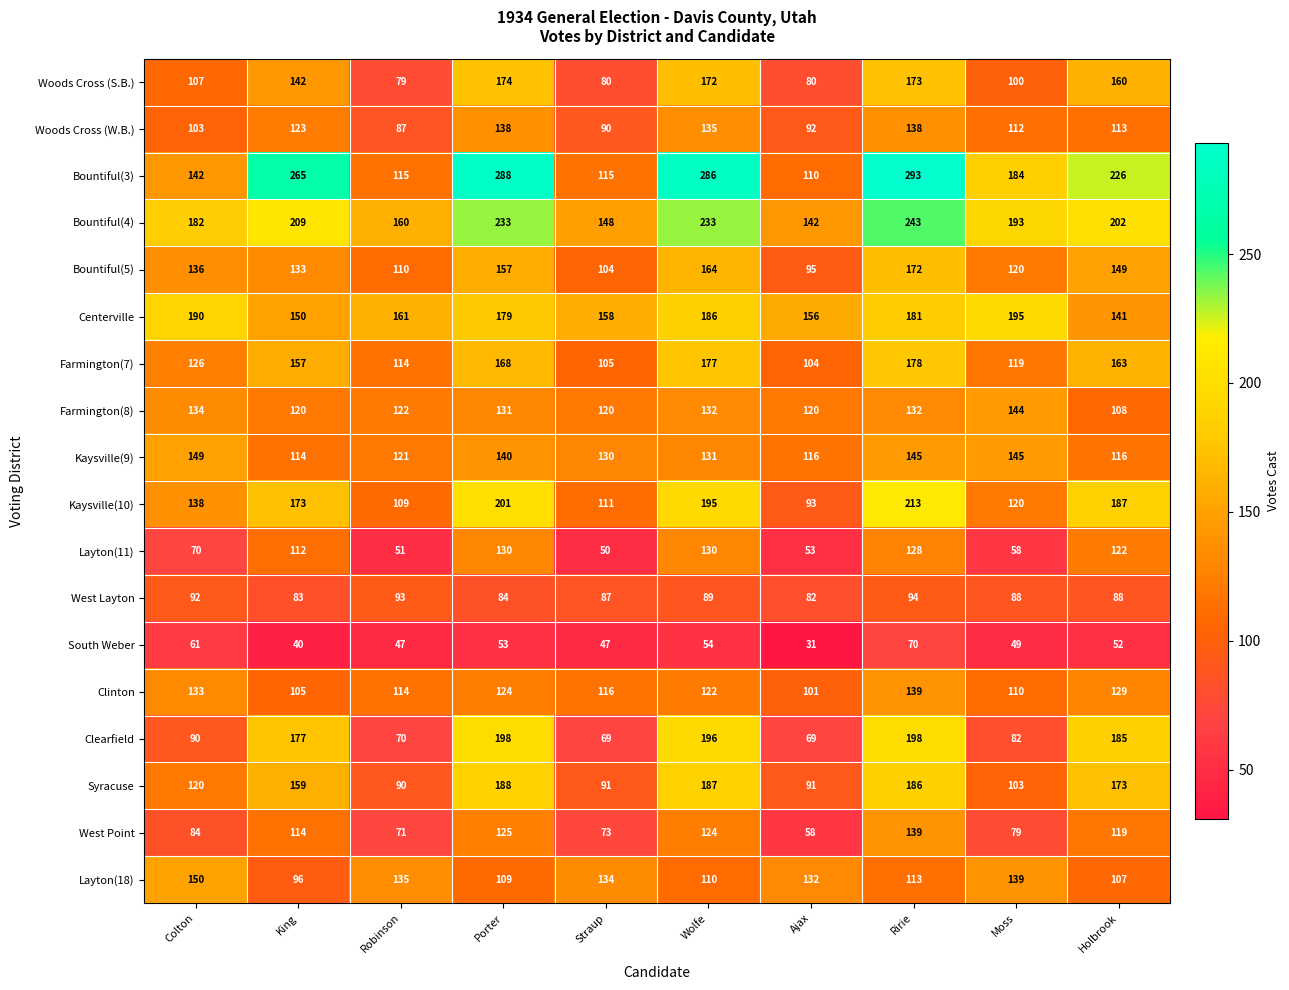

What is the sum of all South Weber values?

504